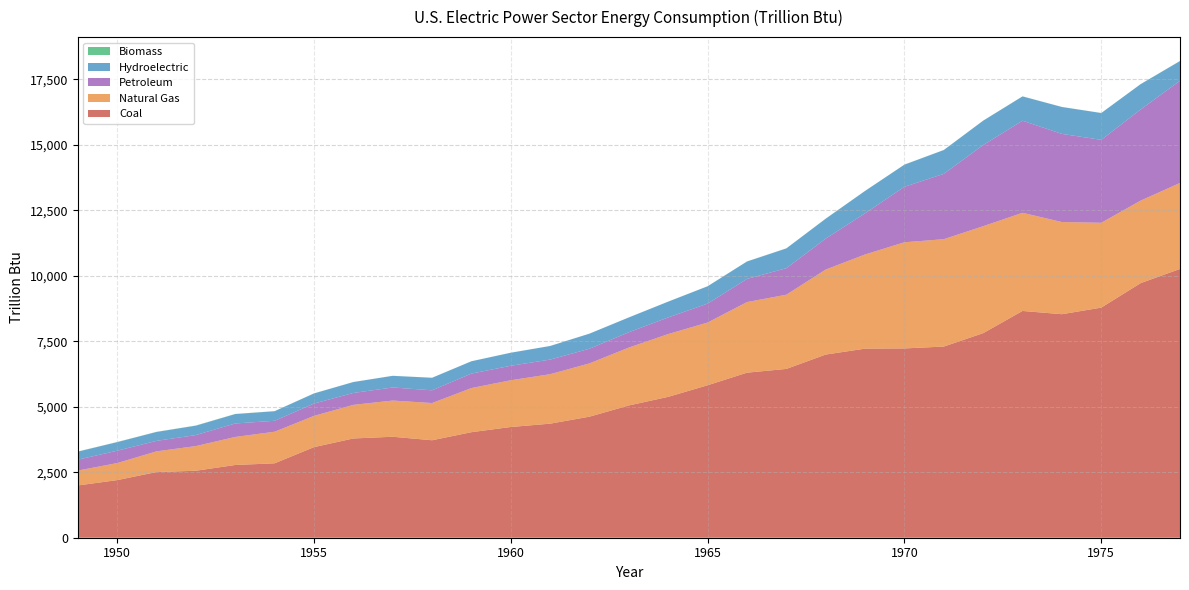

Reading left to right, transcribe all the data shown in this chart.

Coal: 1995.1	2199.1	2506.8	2557.4	2777.4	2840.8	3458.3	3789.7	3855.2	3721.3	4029.4	4227.6	4355.0	4622.4	5050.2	5379.6	5821.1	6301.6	6445.0	6993.6	7219.3	7227.5	7299.1	7810.7	8658.4	8534.0	8785.8	9720.2	10262.0
Natural Gas: 569.4	650.9	790.6	942.0	1070.5	1206.3	1193.6	1282.7	1382.9	1420.9	1685.5	1785.1	1889.0	2034.8	2211.0	2397.2	2395.4	2696.1	2834.2	3245.5	3595.8	4053.7	4099.3	4084.3	3748.0	3519.2	3239.8	3151.7	3283.7
Petroleum: 414.6	471.7	399.9	420.4	514.3	417.4	470.7	454.7	498.4	485.7	552.0	552.7	557.3	559.6	584.7	633.9	722.0	883.2	1010.5	1181.5	1571.3	2117.3	2495.0	3097.1	3514.8	3365.0	3165.7	3477.1	3900.6
Hydroelectric: 306.2	327.3	340.3	358.6	359.1	365.3	385.5	416.4	444.4	478.6	470.1	497.6	519.2	575.3	565.6	604.2	661.4	664.5	755.8	759.1	853.7	845.2	908.7	930.2	928.3	1027.1	1023.8	968.0	752.3
Biomass: 5.8	5.5	5.3	6.4	5.0	3.2	3.2	1.7	2.0	1.9	1.7	1.5	1.3	1.3	1.3	1.5	2.8	3.5	3.3	3.9	3.3	3.7	3.3	3.4	3.4	2.6	2.0	2.8	5.0